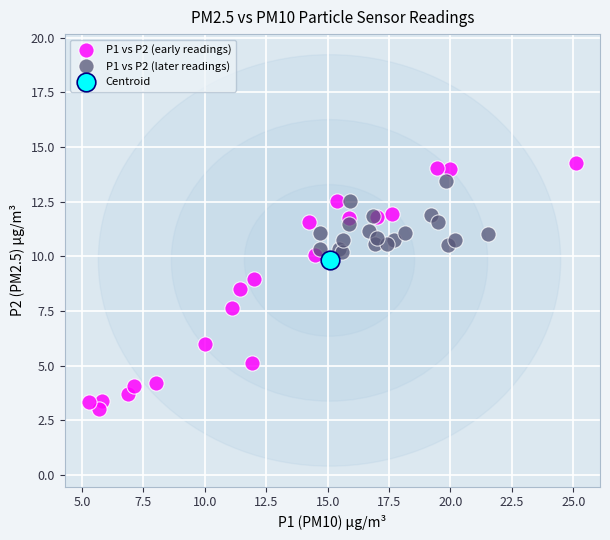

Which series reaches the maximum Y coordinate?

P1 vs P2 (early readings)